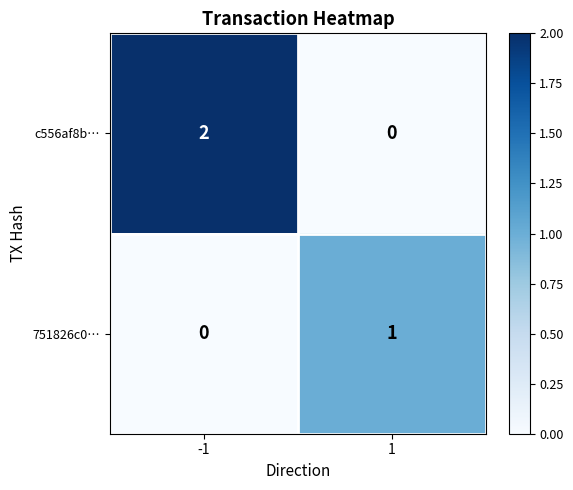

Reading right to left, list all the values displayed in this chart.

c556af8b…: 0	2
751826c0…: 1	0